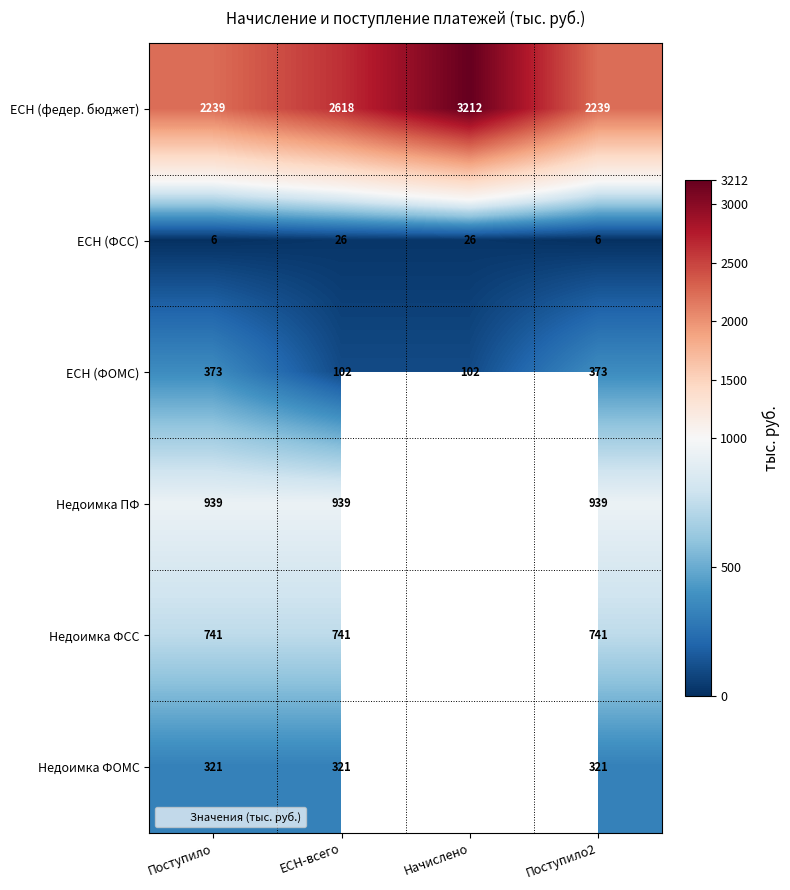

What is the spread (max minus min) of values at Поступило?

2233